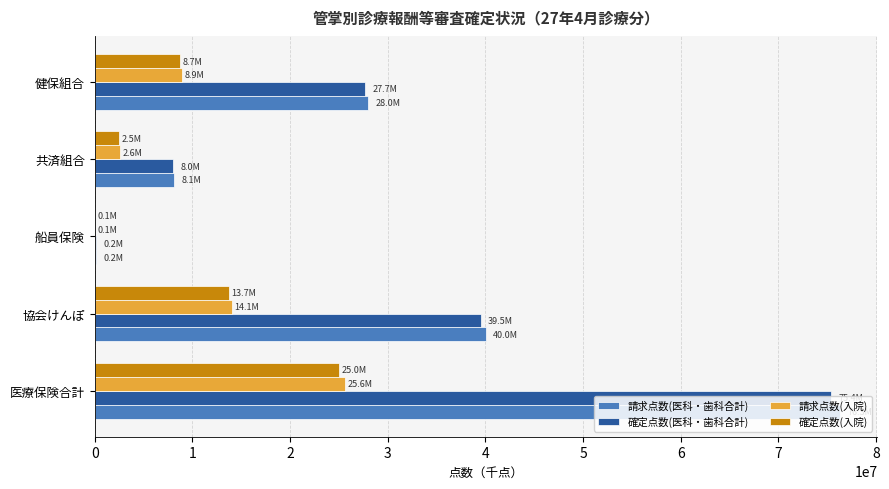

Which series changed the most between 船員保険 and 共済組合?

請求点数(医科・歯科合計)